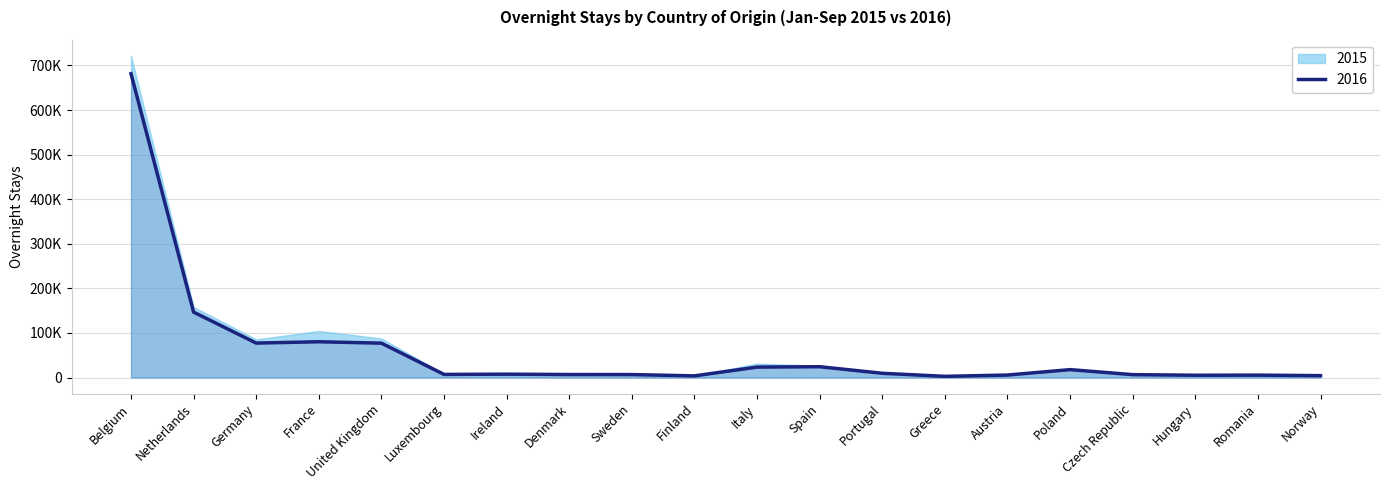

How many data points does each series have?

20